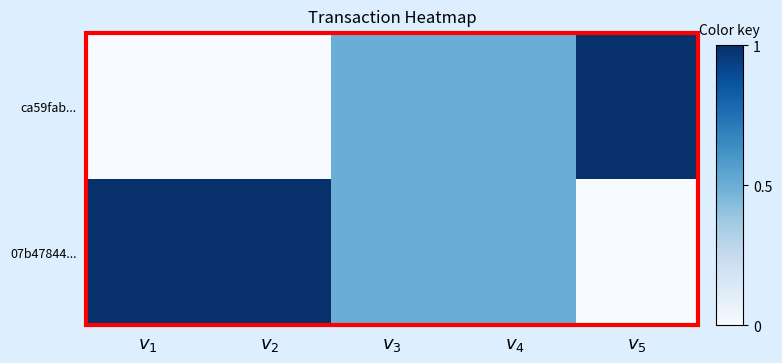

What is the spread (max minus min) of values at $v_5$?

1.0